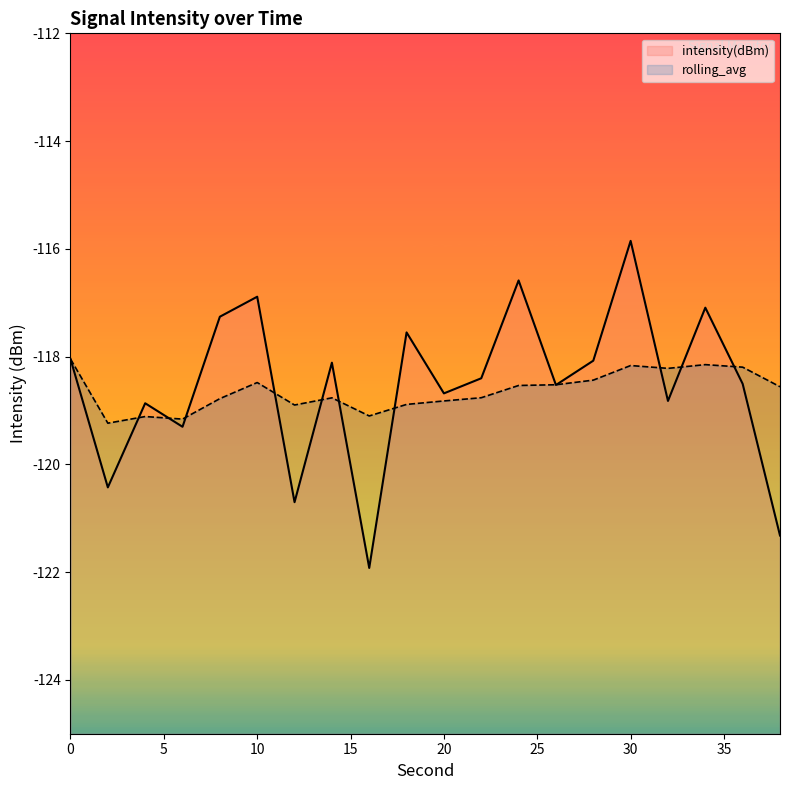

What is the maximum value for intensity(dBm)?

-115.9